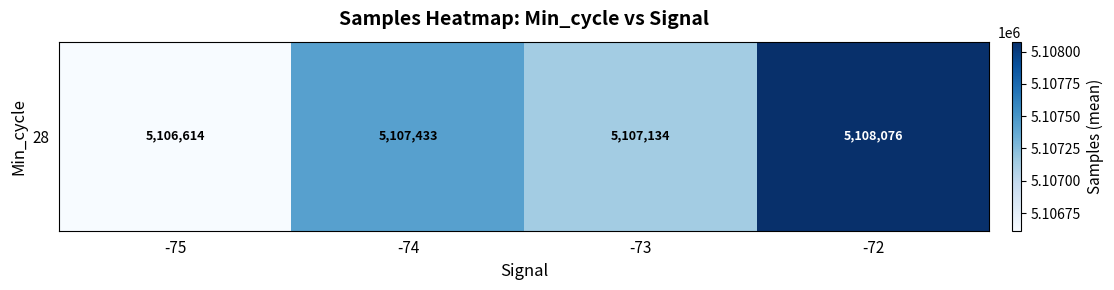

Which has a higher value, -74 or -75?

-74